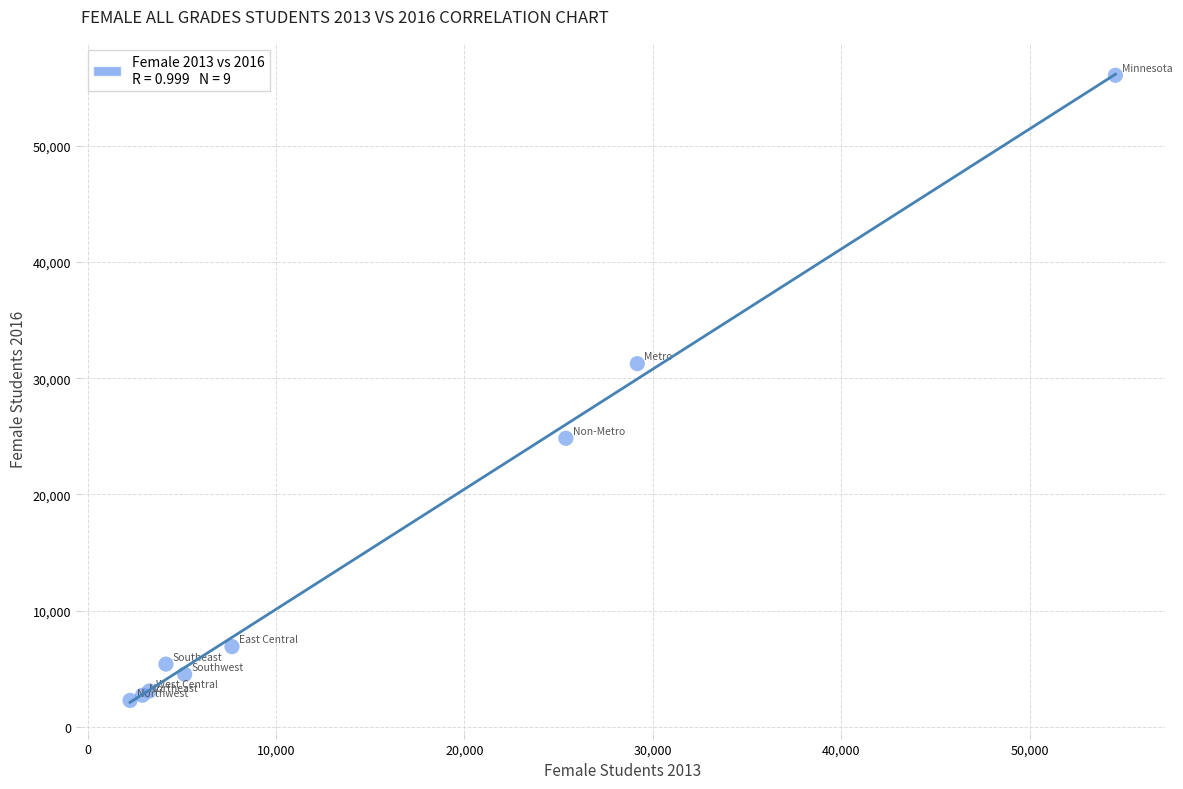

What Y value in the scatter plot is closest to 29174?

31256